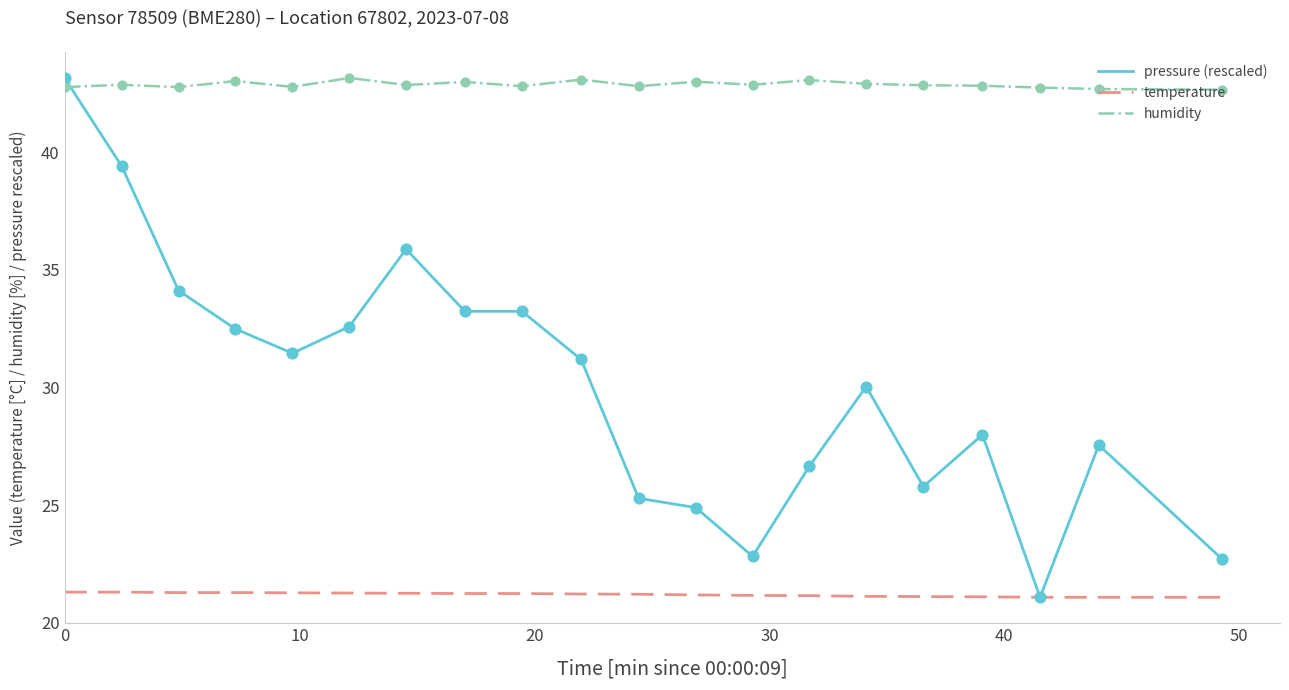

What are all the series names shown in the legend?

pressure (rescaled), temperature, humidity